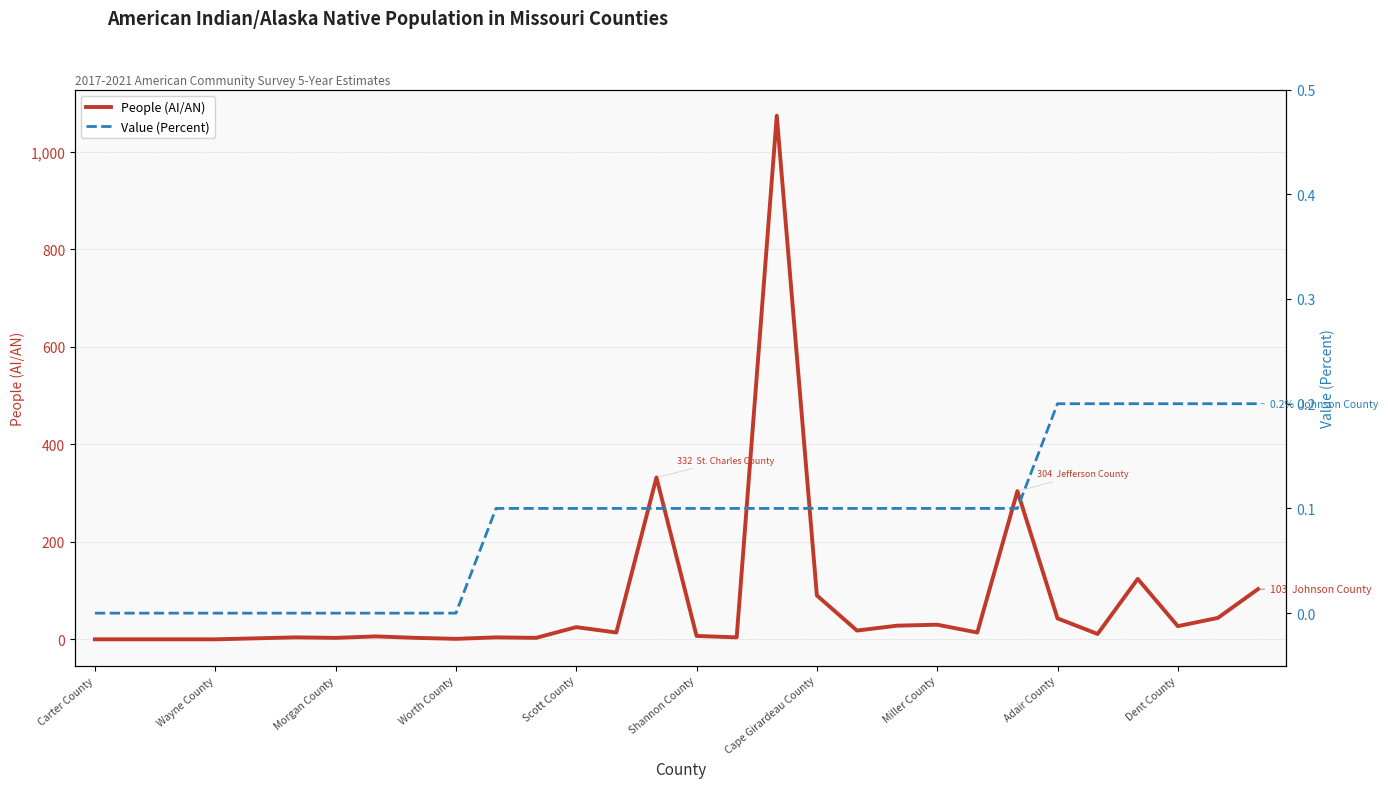

Does the chart display data point markers on the line(s)?

No